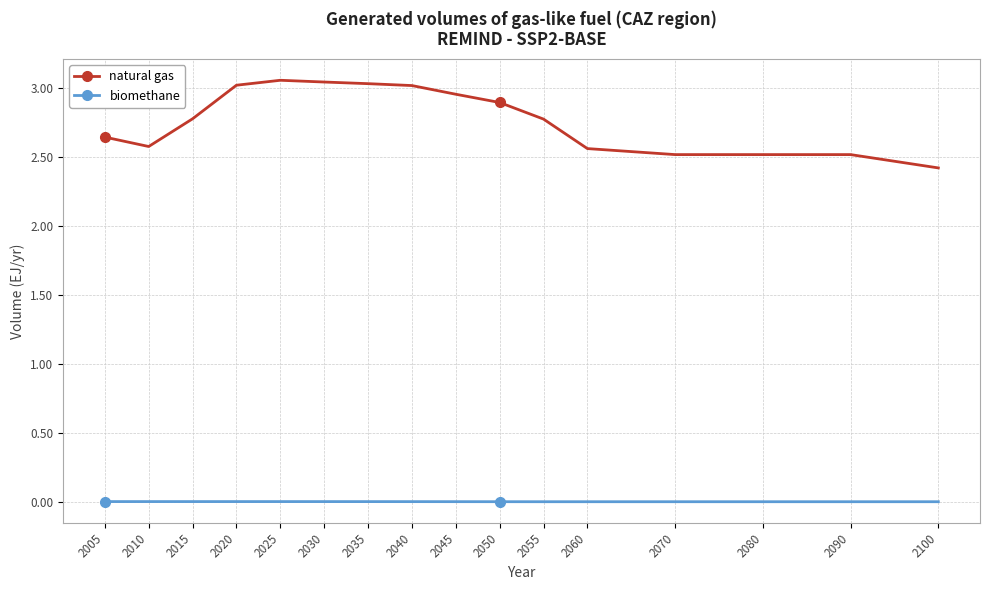

Rank the series by their maximum value, from highest to lowest.

natural gas, biomethane